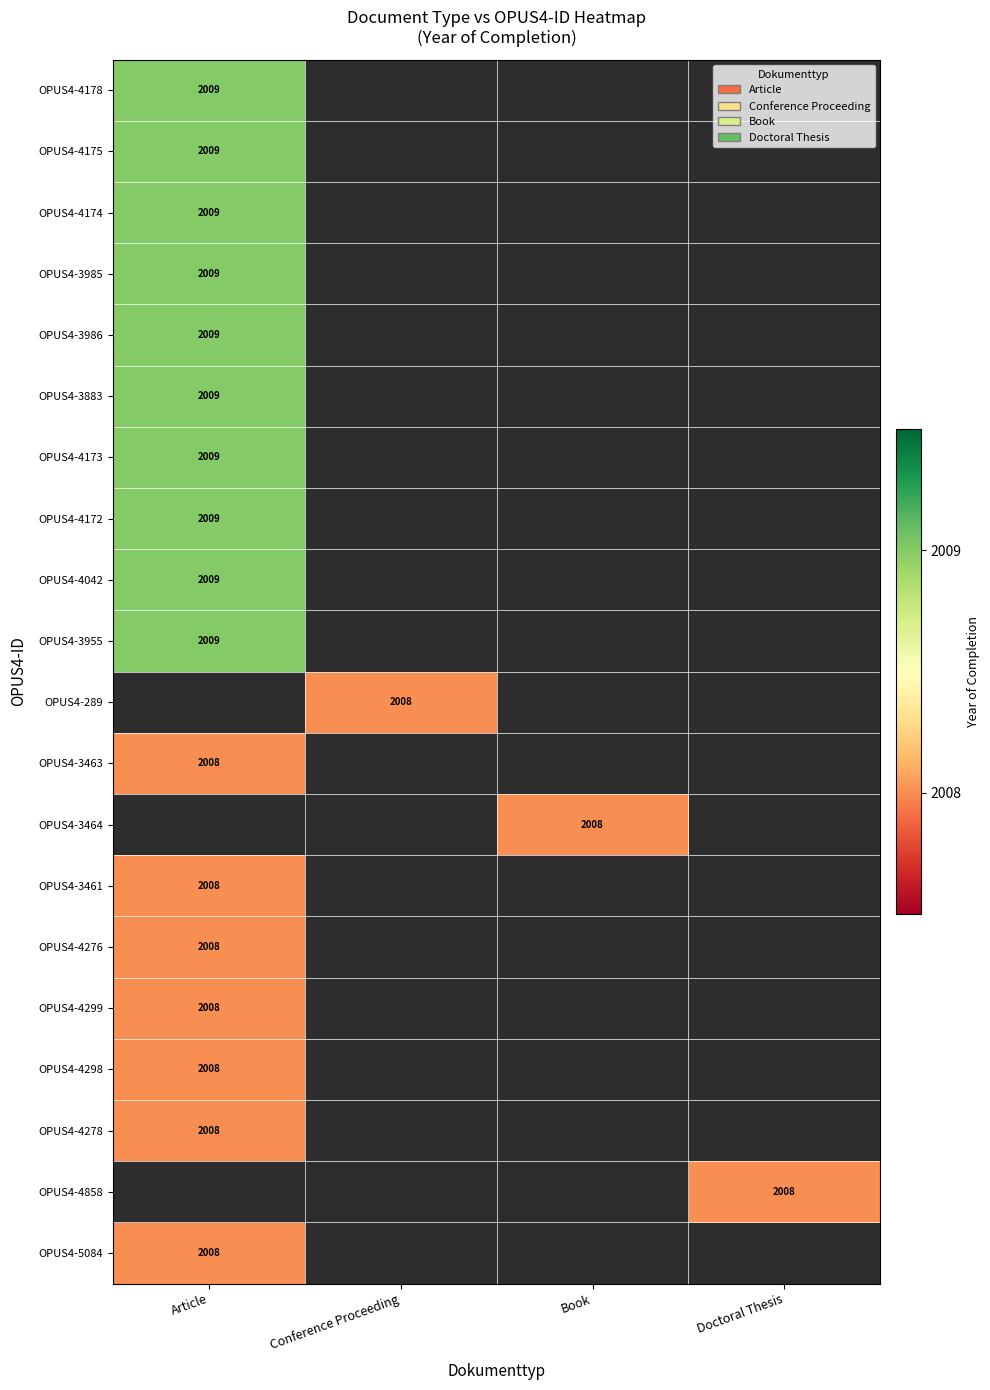

At how many categories does at least one series exceed 2008?

1